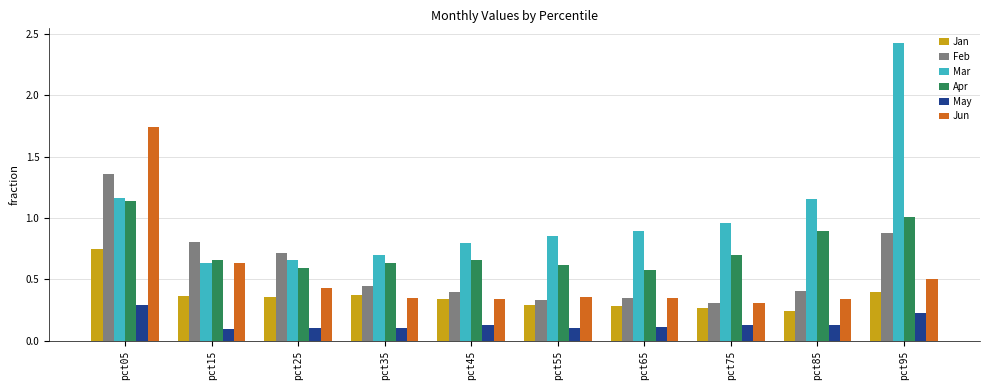

What is the difference between the highest and lowest values at pct95?

2.2